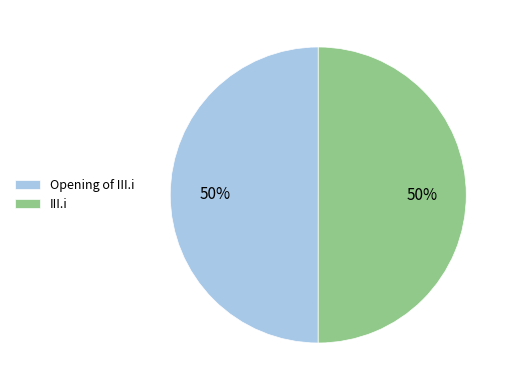

To the nearest percent, what is the average slice percentage?

50%